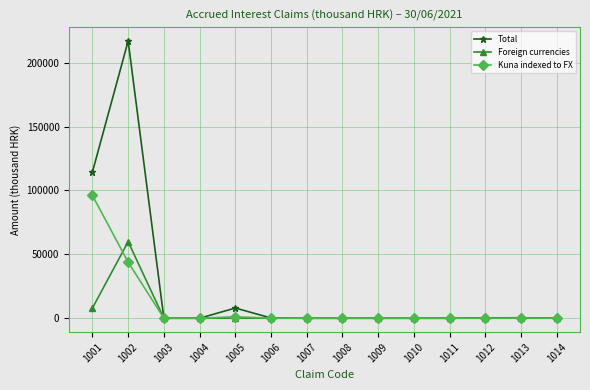

What is the difference between the maximum and second lowest values in the Kuna indexed to FX series?

96156